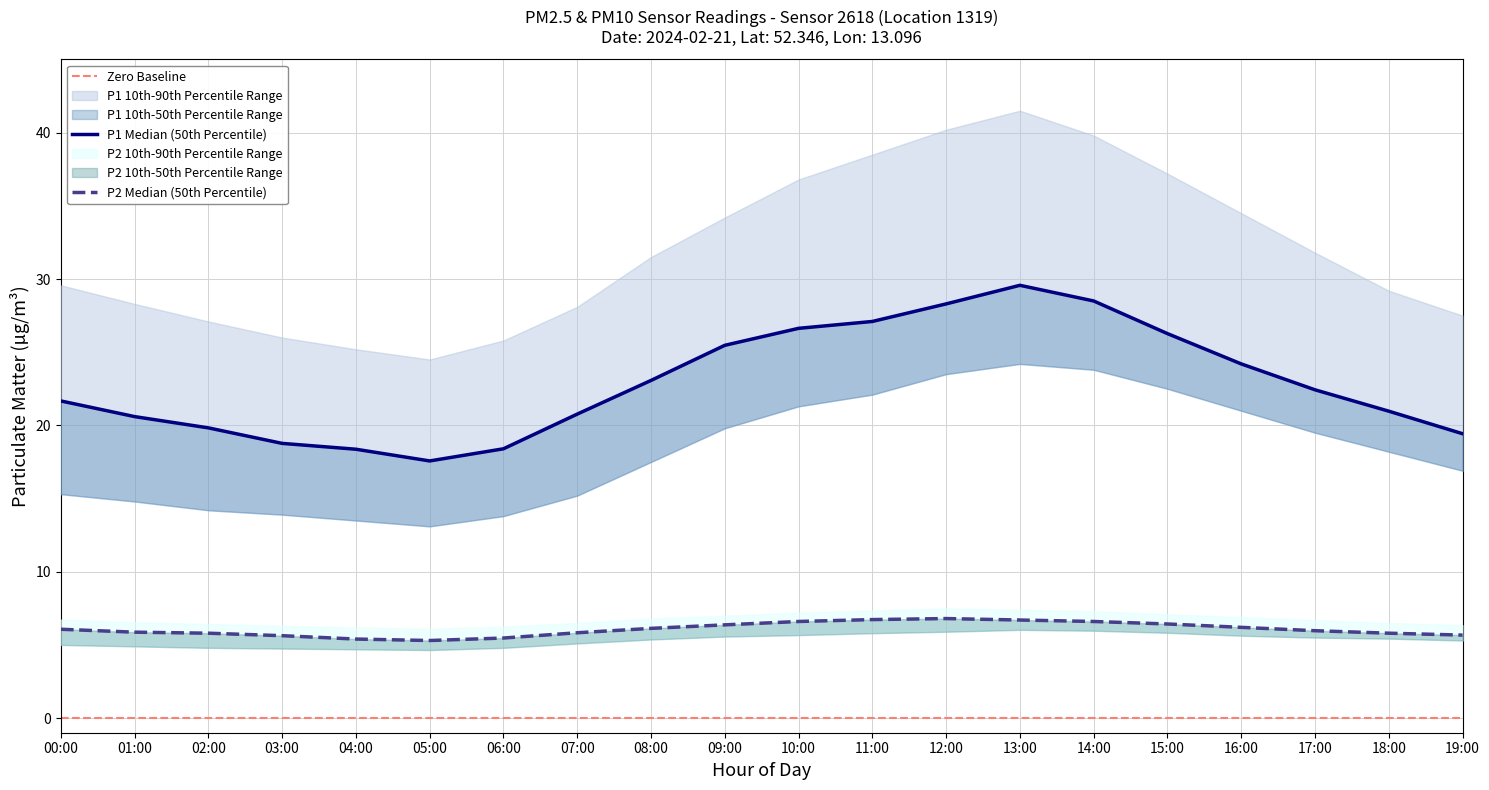

What is the sum of all P1_p90 values?

637.3